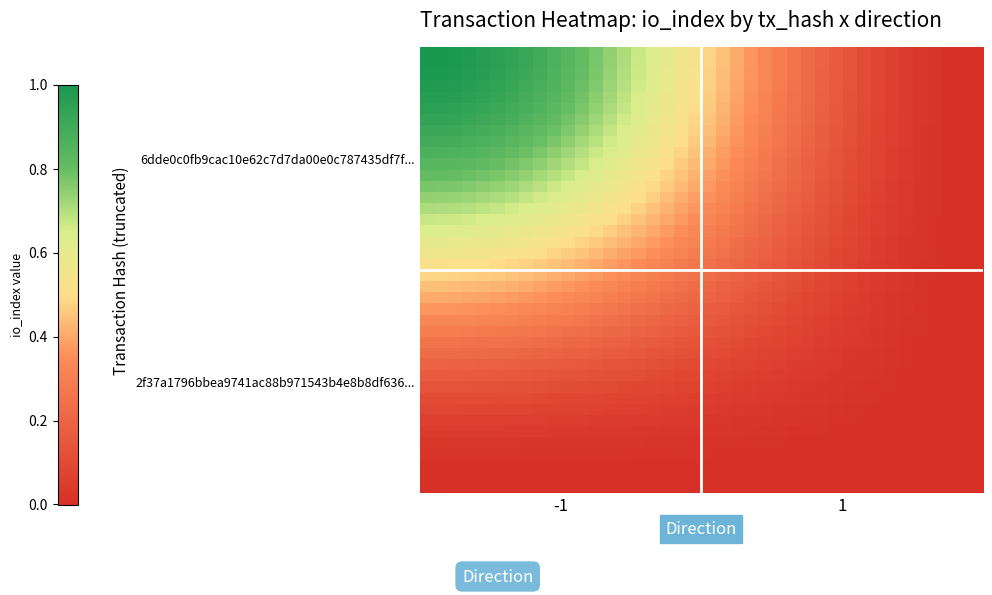

At how many categories does at least one series exceed 0?

40